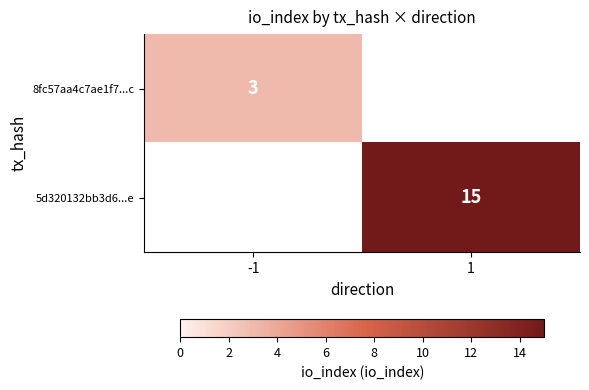

What is the total value across all series at -1?

3